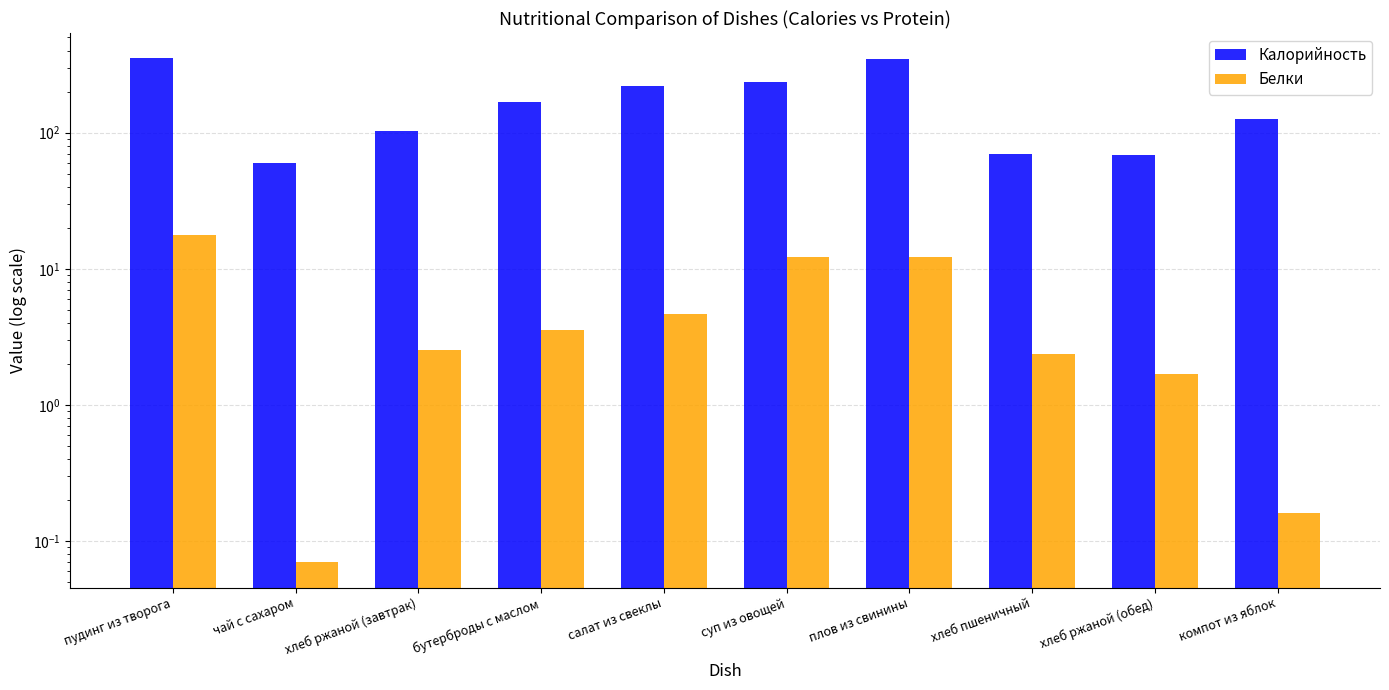

Reading right to left, list all the values displayed in this chart.

Калорийность: 126.5	69.0	70.1	347.3	236.7	219.9	167.4	103.5	60.0	351.2
Белки: 0.2	1.7	2.4	12.2	12.1	4.7	3.5	2.5	0.1	17.8